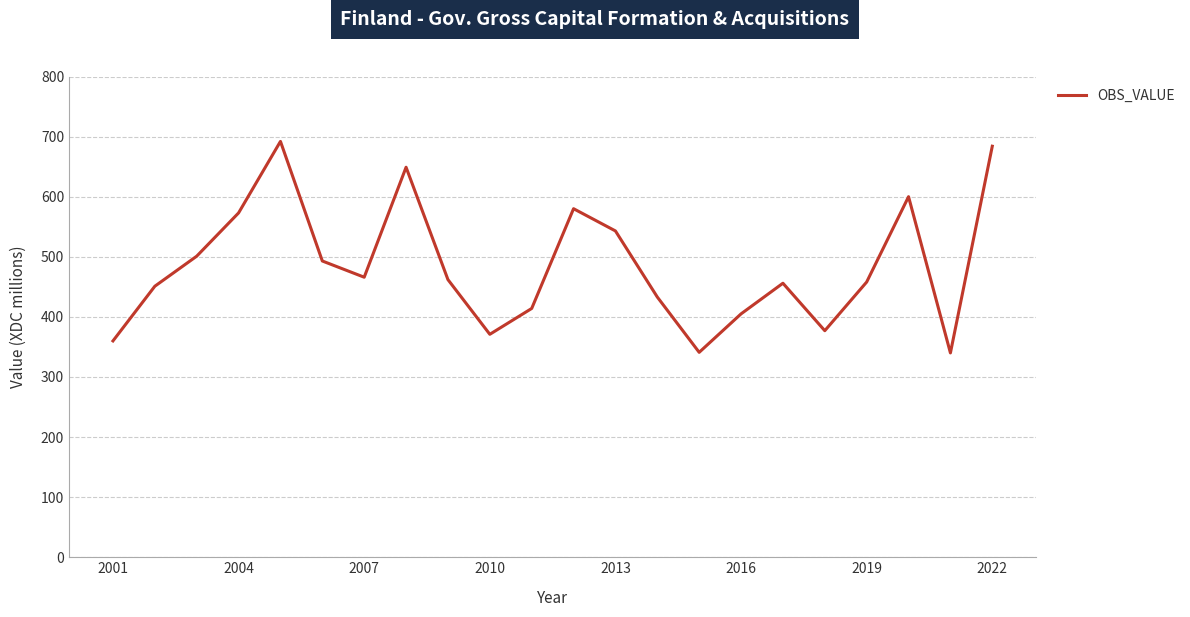

What is the greatest value displayed?

692